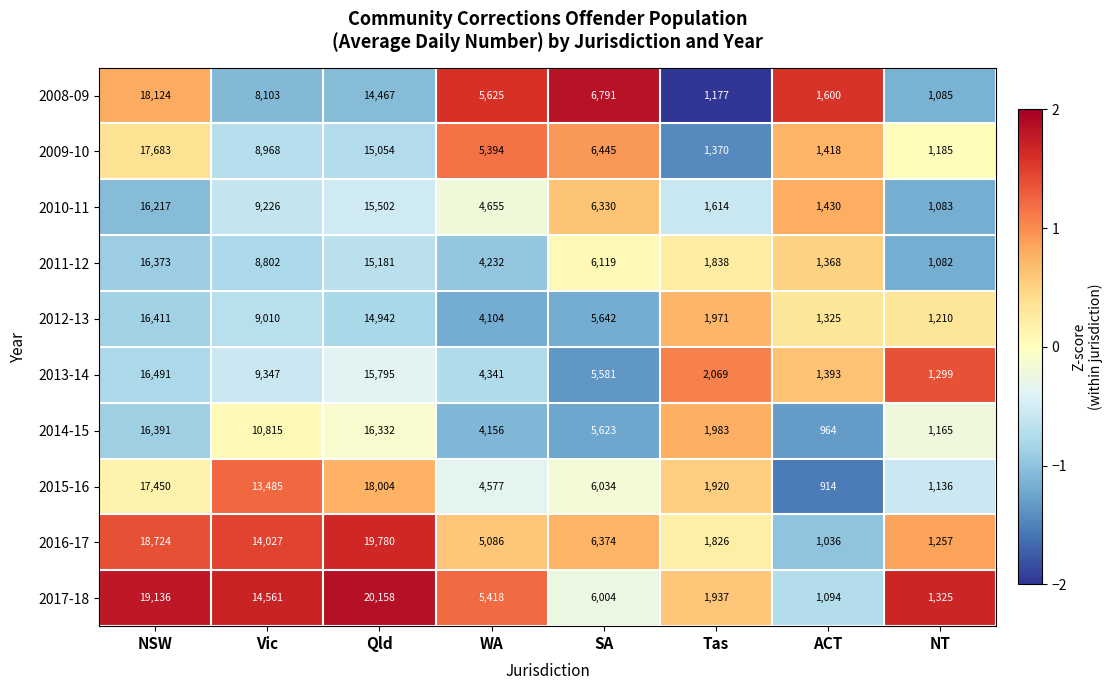

At SA, list the series in order from smallest to largest.

2013-14, 2014-15, 2012-13, 2017-18, 2015-16, 2011-12, 2010-11, 2016-17, 2009-10, 2008-09